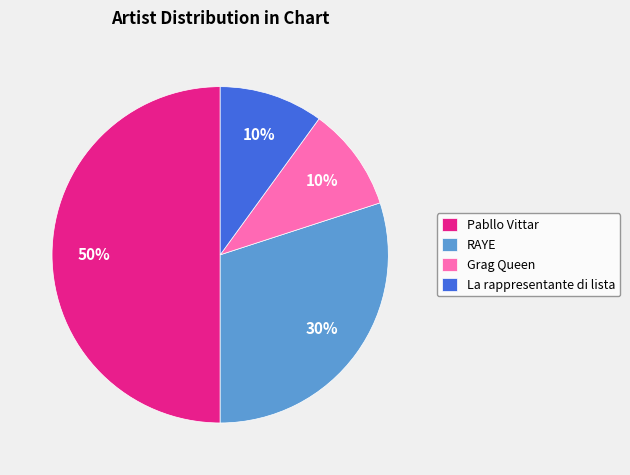

Is it true that Pabllo Vittar is 35% of the pie?

False